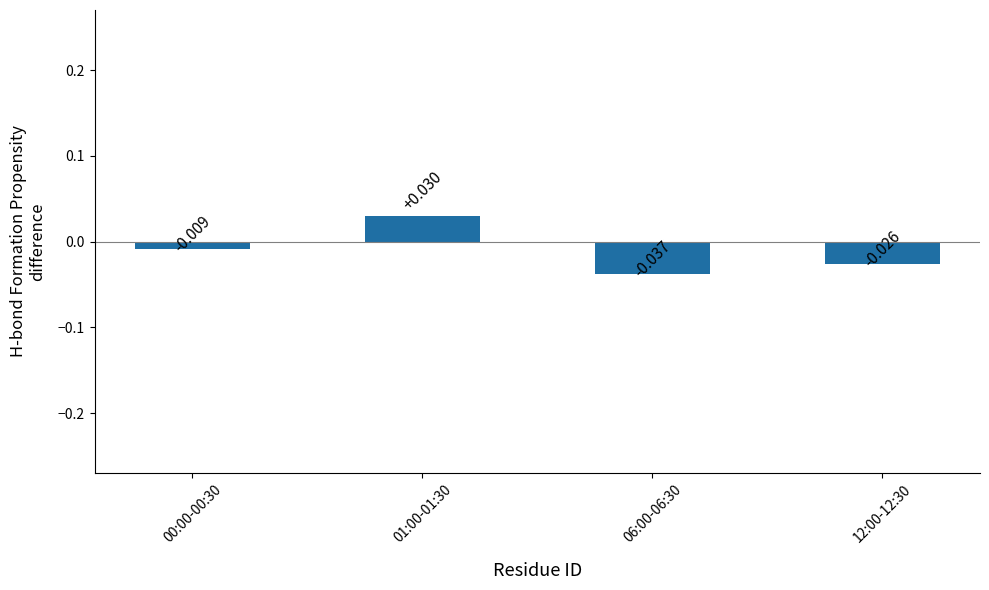

How many categories are shown in the chart?

4